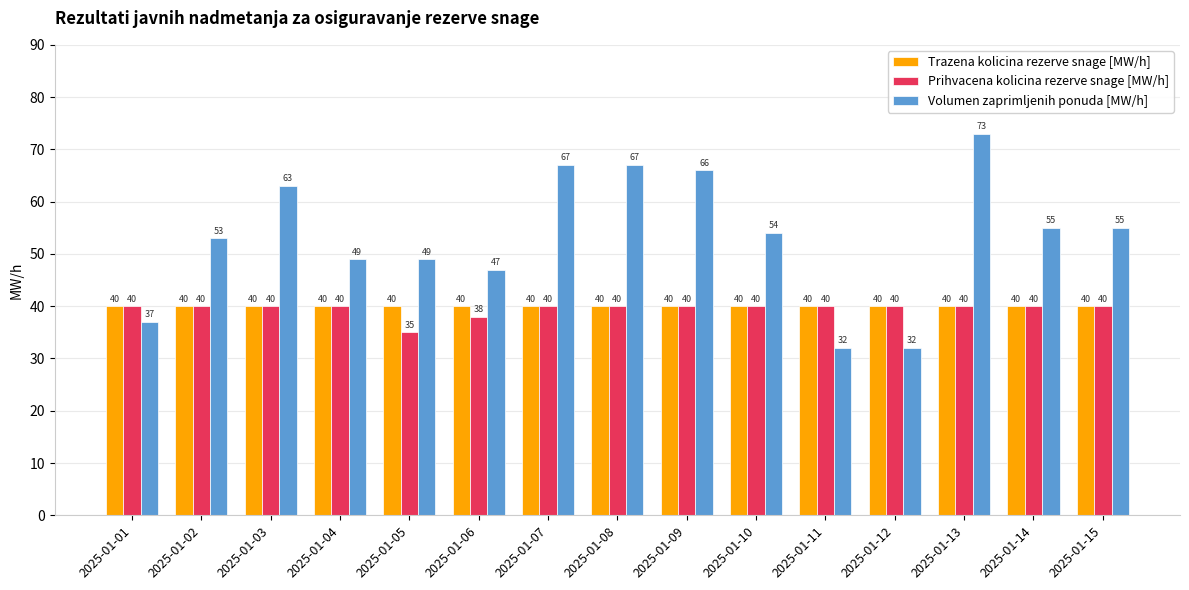

The value of Prihvacena kolicina rezerve snage [MW/h] at 2025-01-03 is 40. True or false?

True